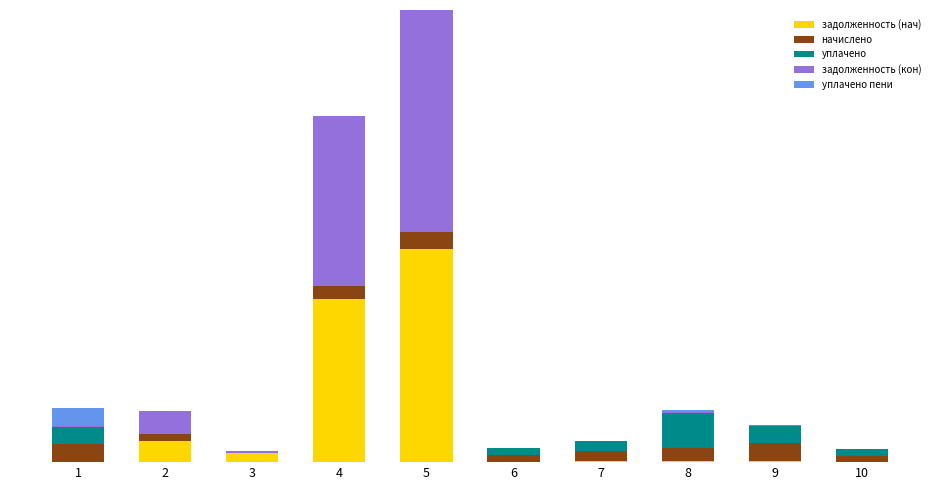

What are all the series names shown in the legend?

задолженность (нач), начислено, уплачено, задолженность (кон), уплачено пени